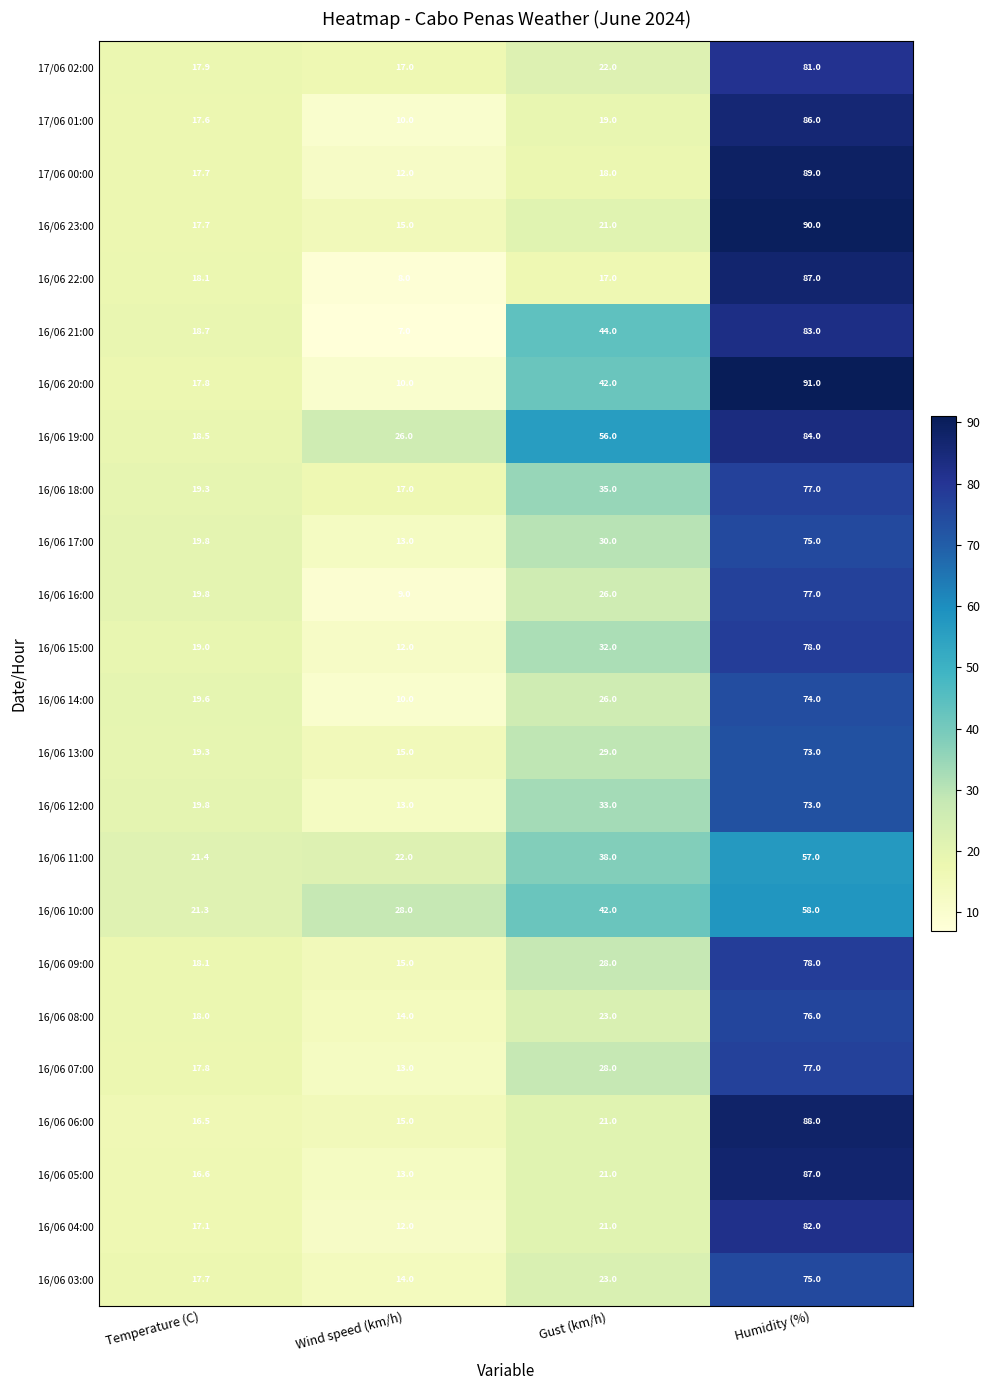

At which category is the sum across all series the highest?

Humidity (%)